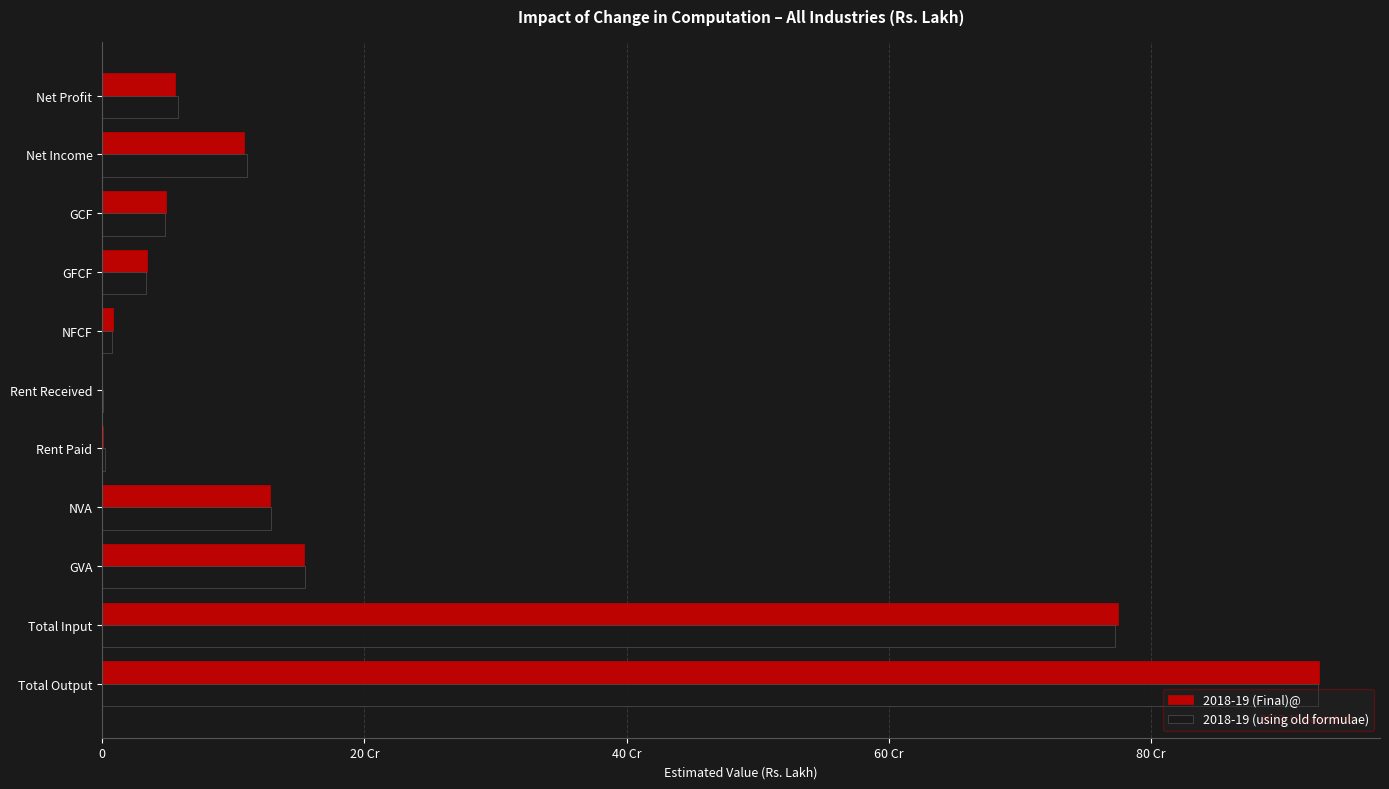

What is the difference between the maximum and minimum values in the 2018-19 (Final)@ series?

928083031